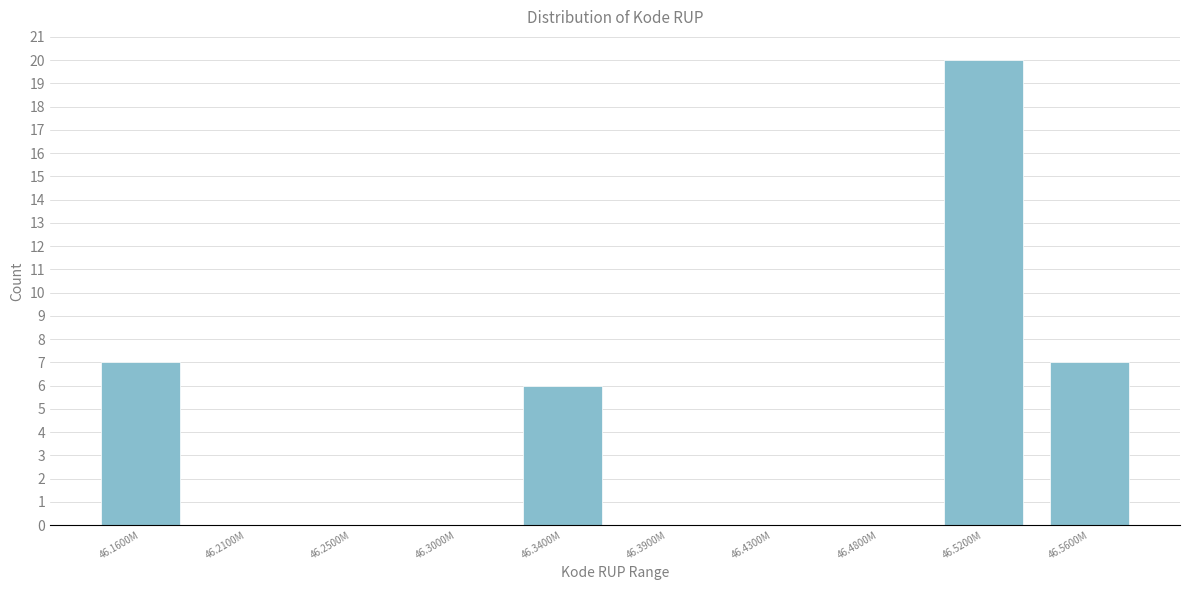

Reading left to right, extract all data points from this chart.

46.1600M=7	46.2100M=0	46.2500M=0	46.3000M=0	46.3400M=6	46.3900M=0	46.4300M=0	46.4800M=0	46.5200M=20	46.5600M=7